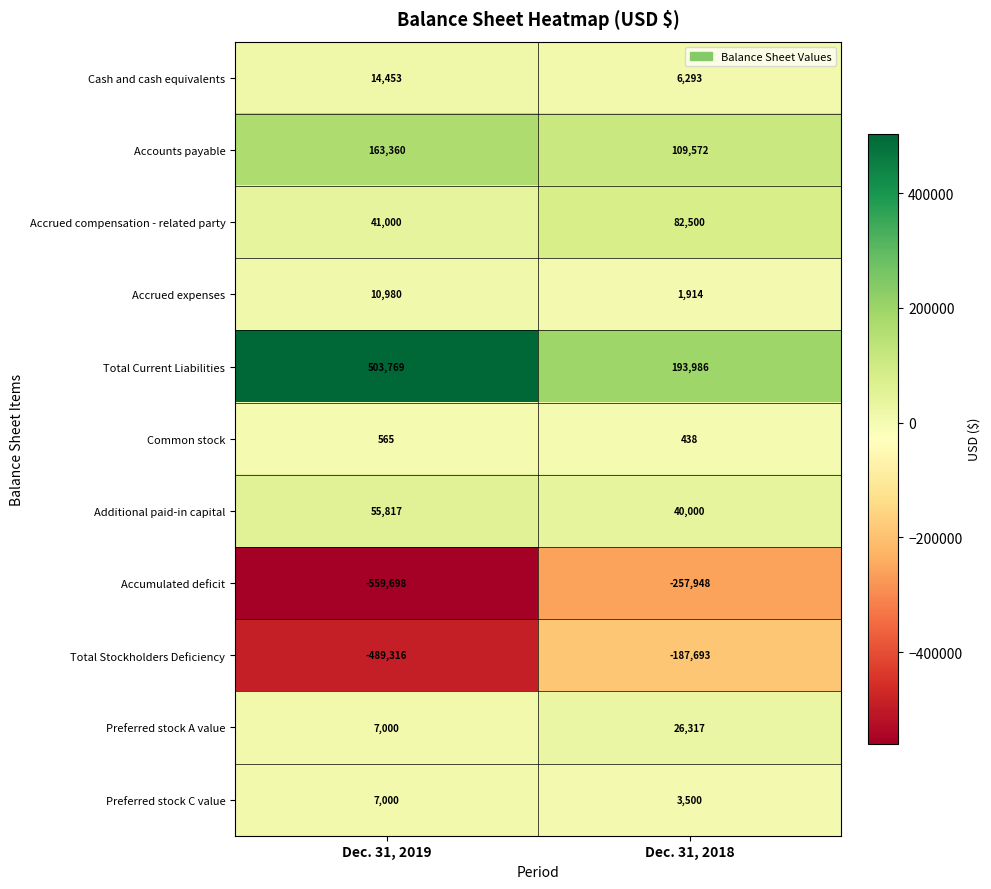

The Preferred stock C value series shows 1479 at Dec. 31, 2018. True or false?

False